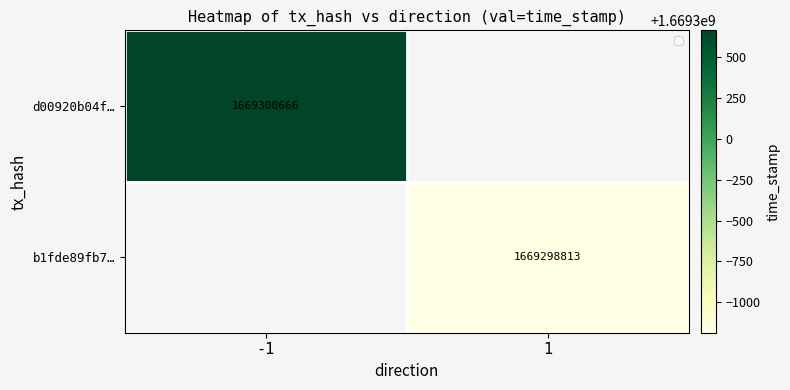

Is it true that d00920b04f… equals 1669300666 at -1?

True